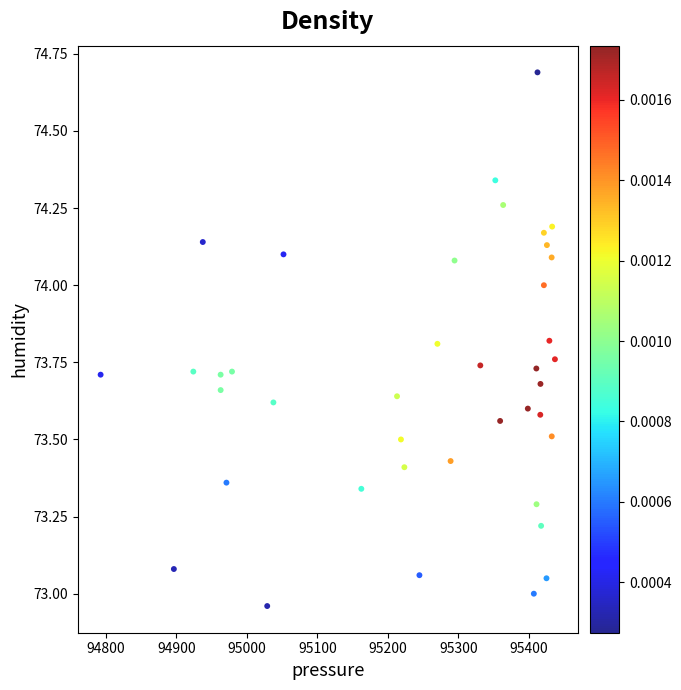

What is the range of X values (max minus min)?

643.9